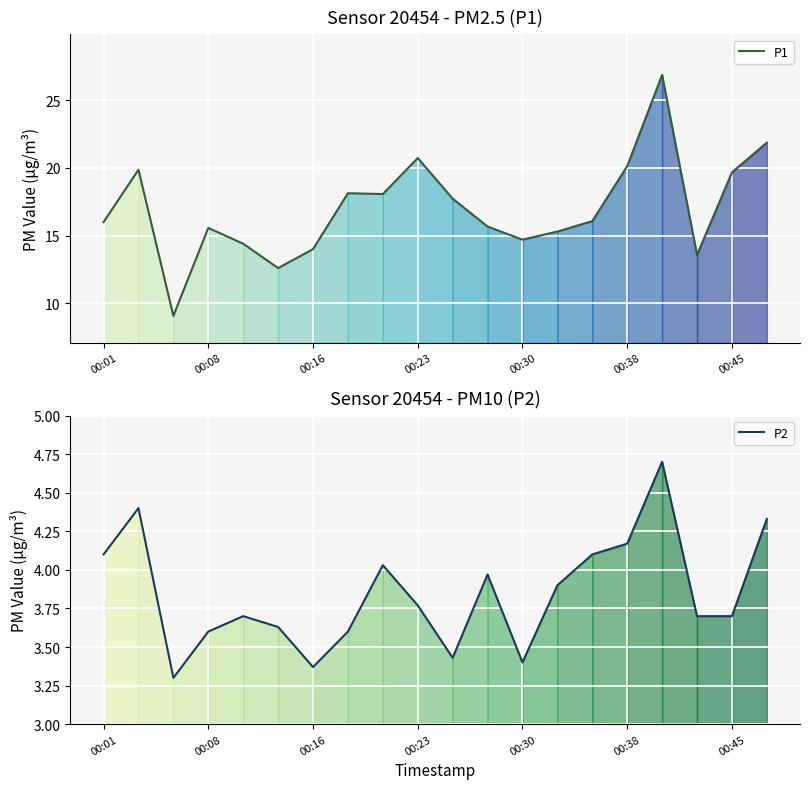

True or false: P2 and P1 cross at least once.

False